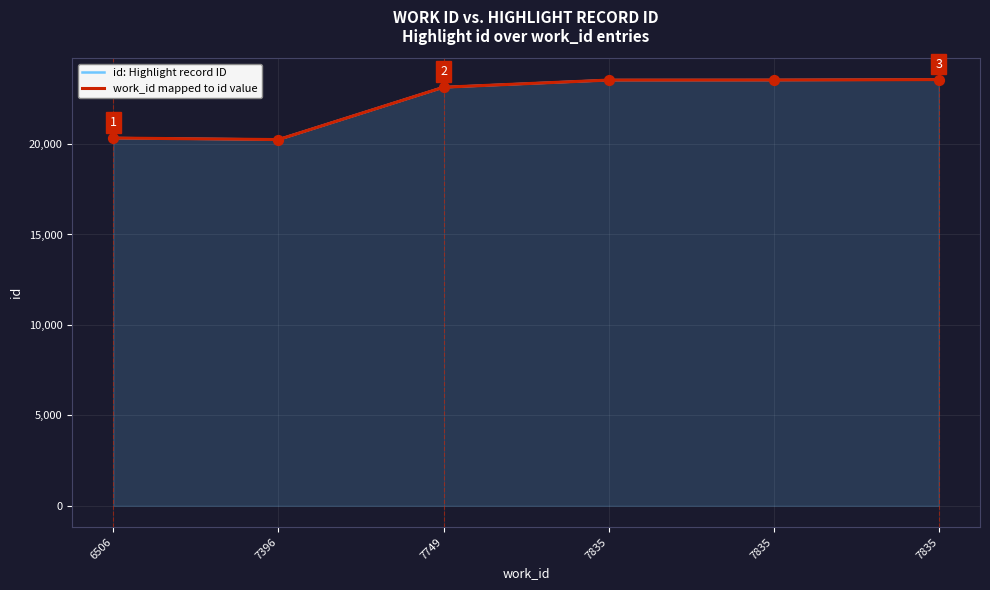

At which category is the sum across all series the highest?

7835